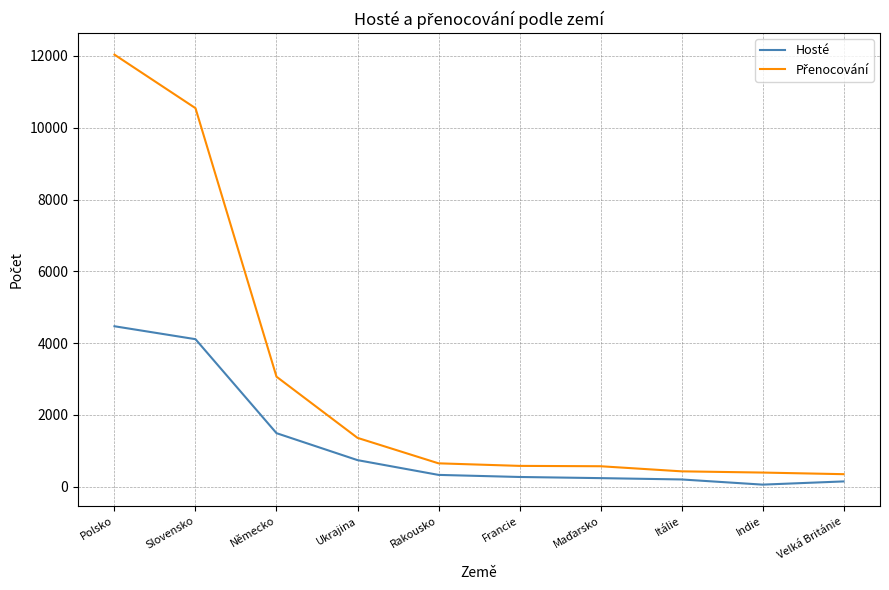

Is it true that Hosté equals 6522 at Polsko?

False